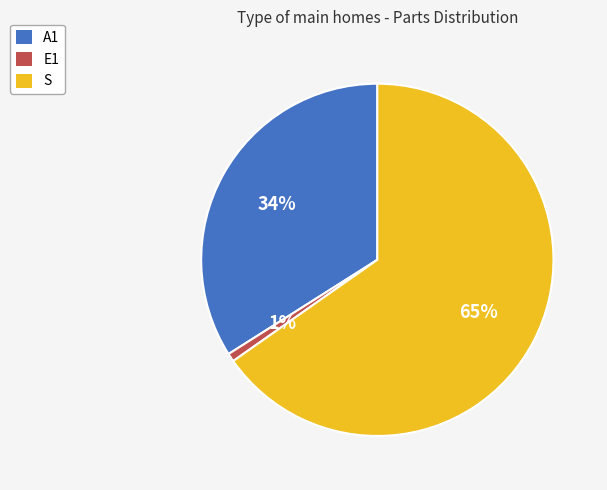

Is there any slice that represents more than half of the pie?

Yes